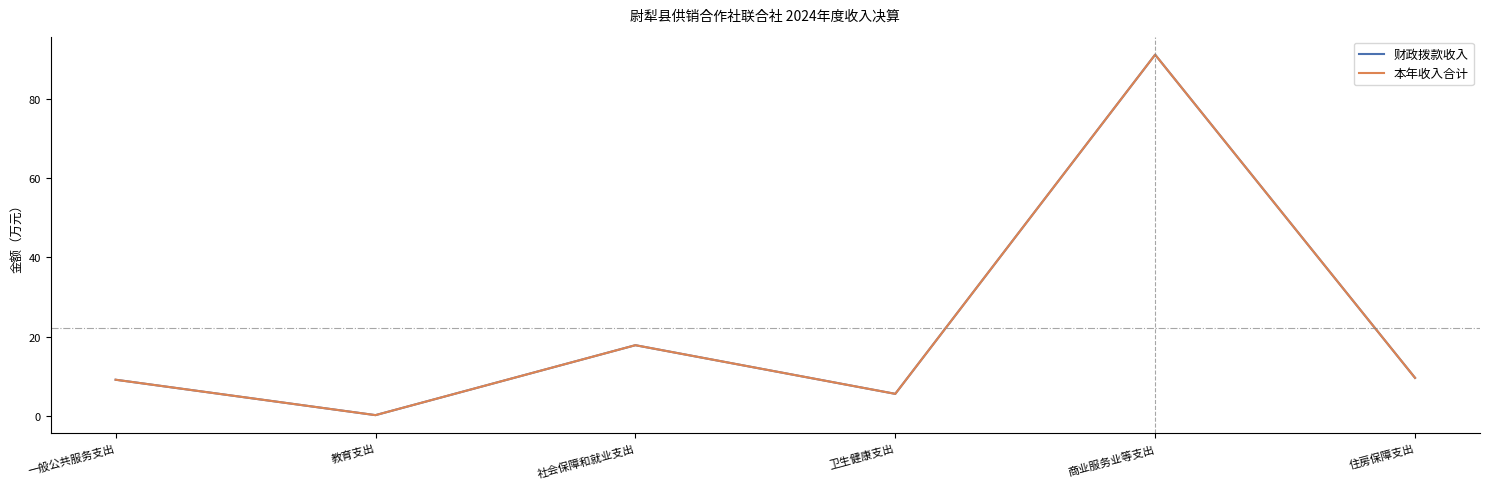

List the labels in order of 财政拨款收入 value, largest first.

商业服务业等支出, 社会保障和就业支出, 住房保障支出, 一般公共服务支出, 卫生健康支出, 教育支出